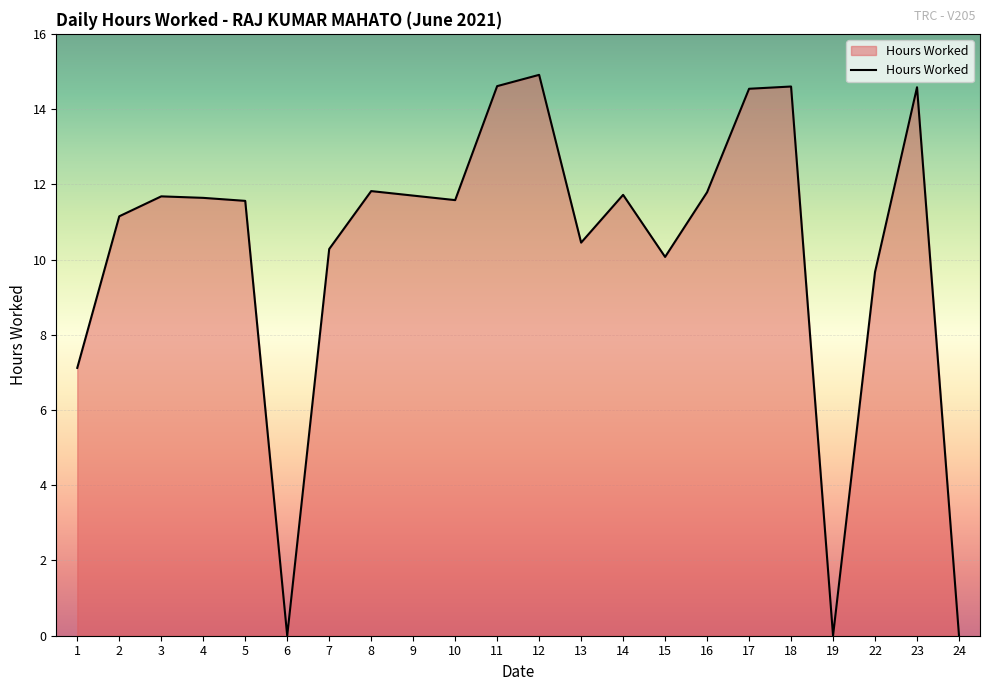

What is the difference between the values at 2 and 22?

1.5